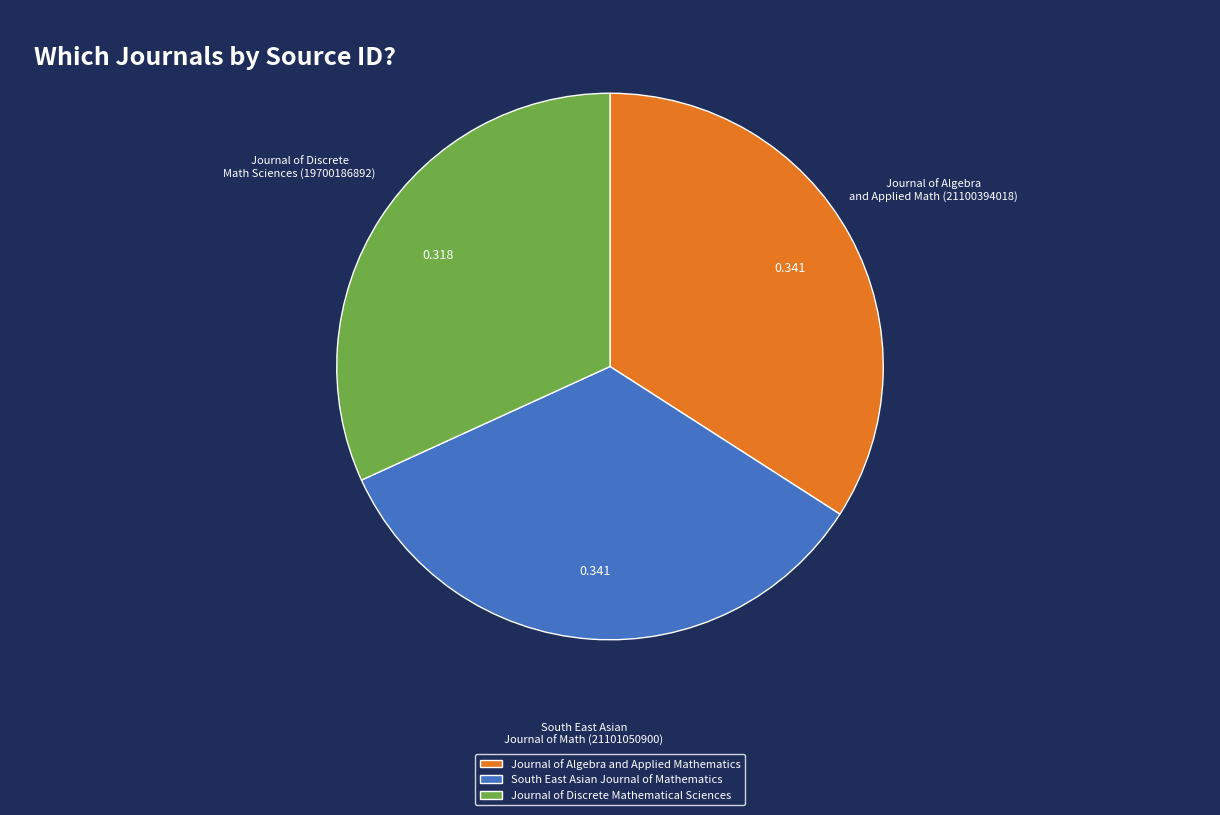

Between Journal of Discrete Mathematical Sciences and South East Asian Journal of Mathematics, which is larger?

South East Asian Journal of Mathematics